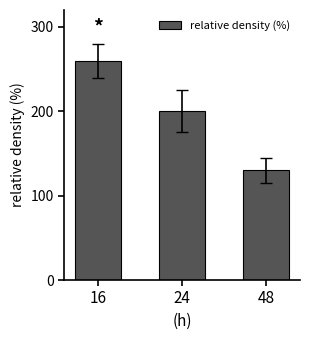

List the labels in order of value, smallest first.

48, 24, 16